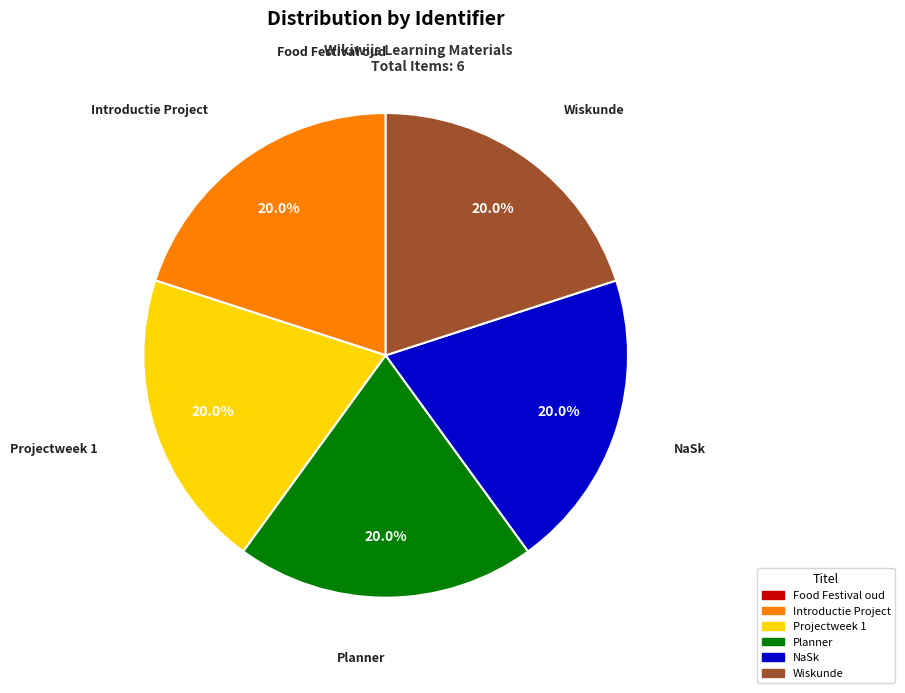

What is the ratio of the value at Introductie Project to the value at NaSk?

1.0